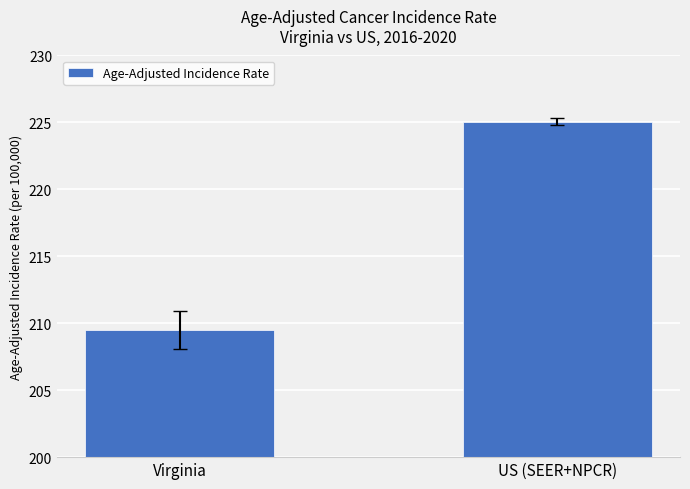

What is the value of the 1st bar from the left?

209.5